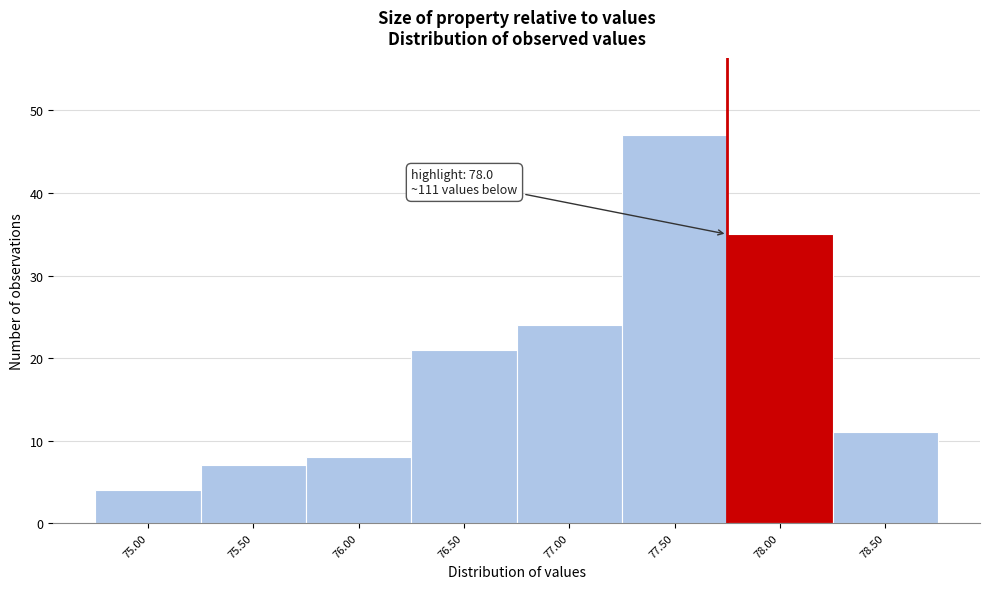

Reading left to right, list all the values displayed in this chart.

4	7	8	21	24	47	35	11